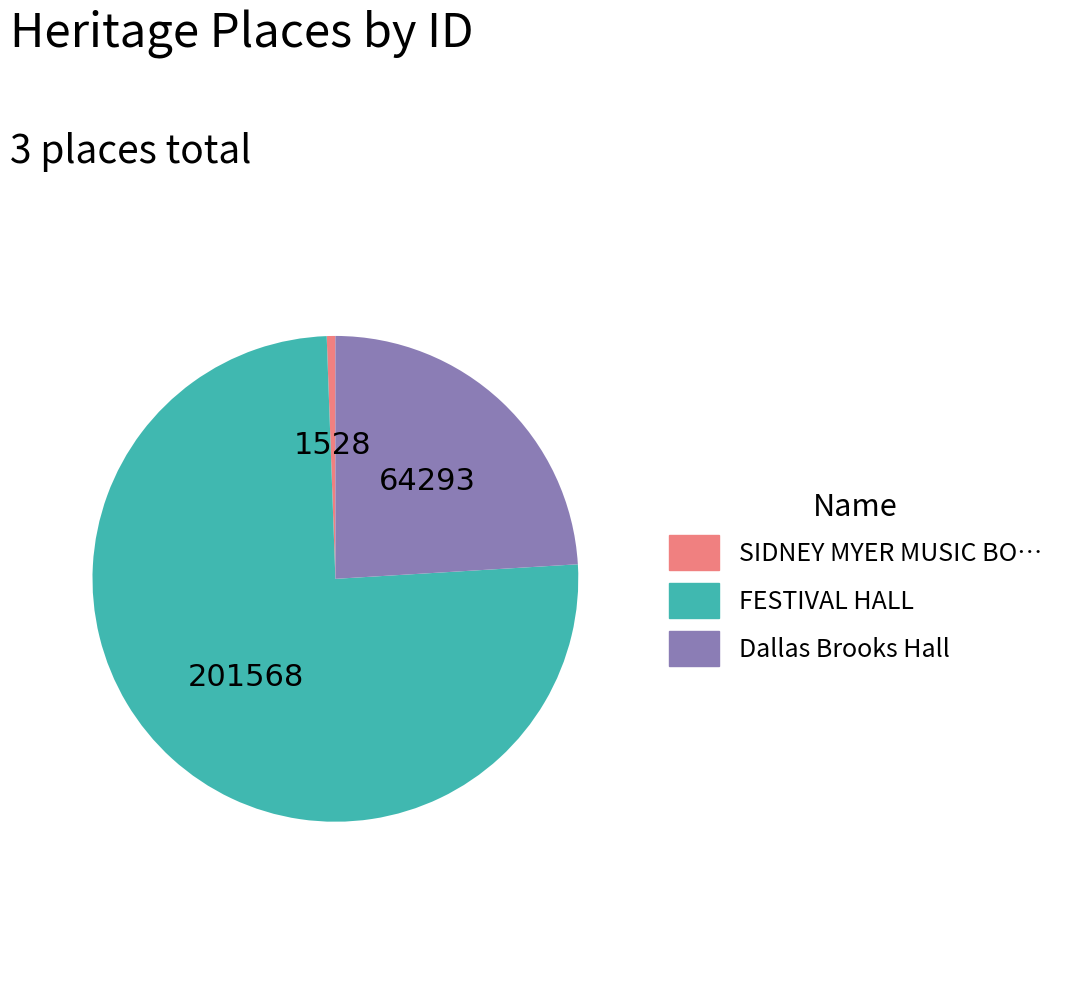

Count the number of slices in the pie.

3